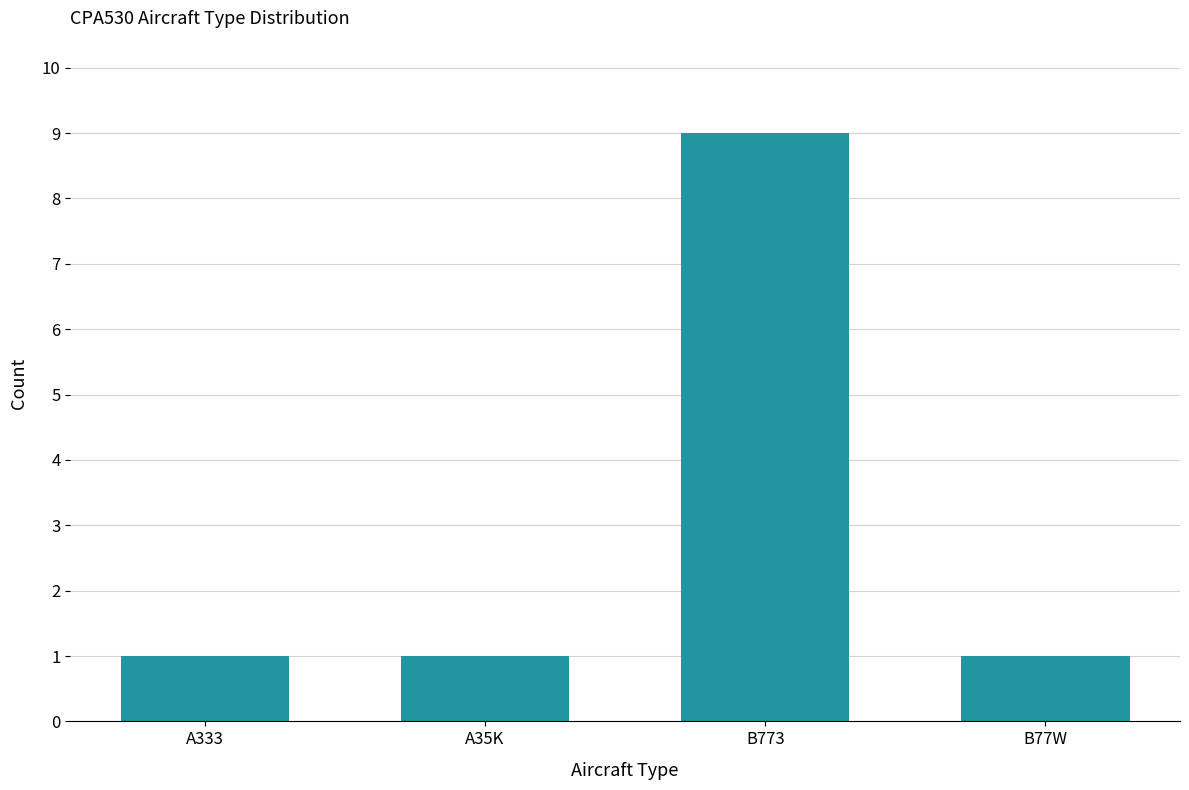

Between B77W and B773, which is larger?

B773